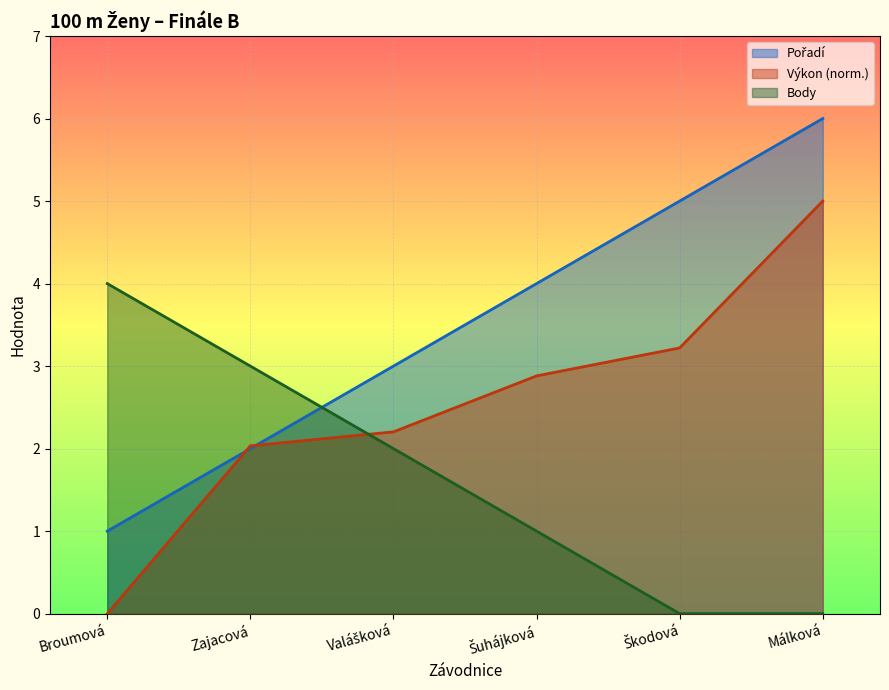

After their last crossing, which series has the higher values: Body or Pořadí?

Pořadí